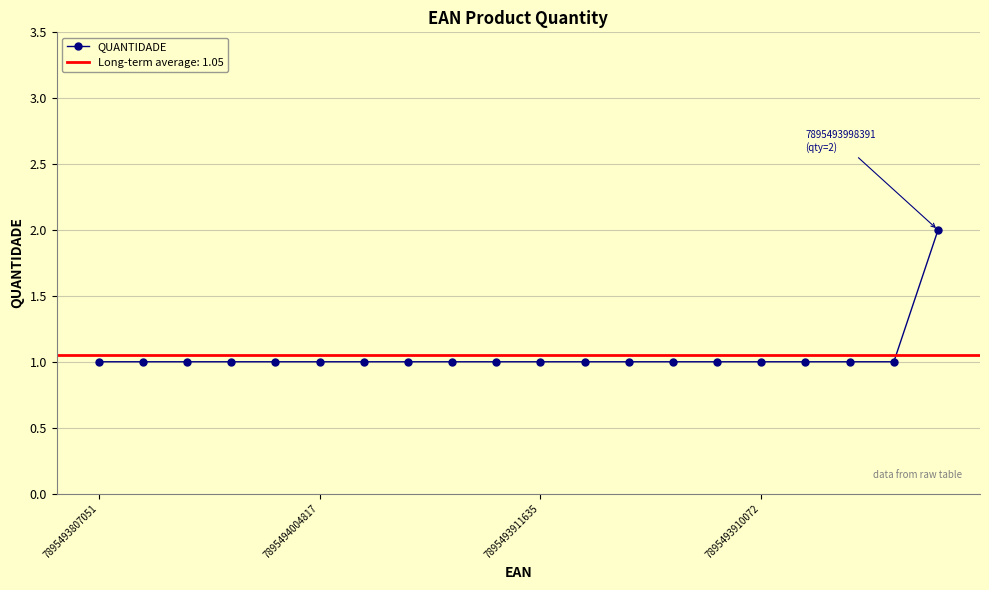

Reading left to right, what are all the values shown in this chart?

1	1	1	1	1	1	1	1	1	1	1	1	1	1	1	1	1	1	1	2